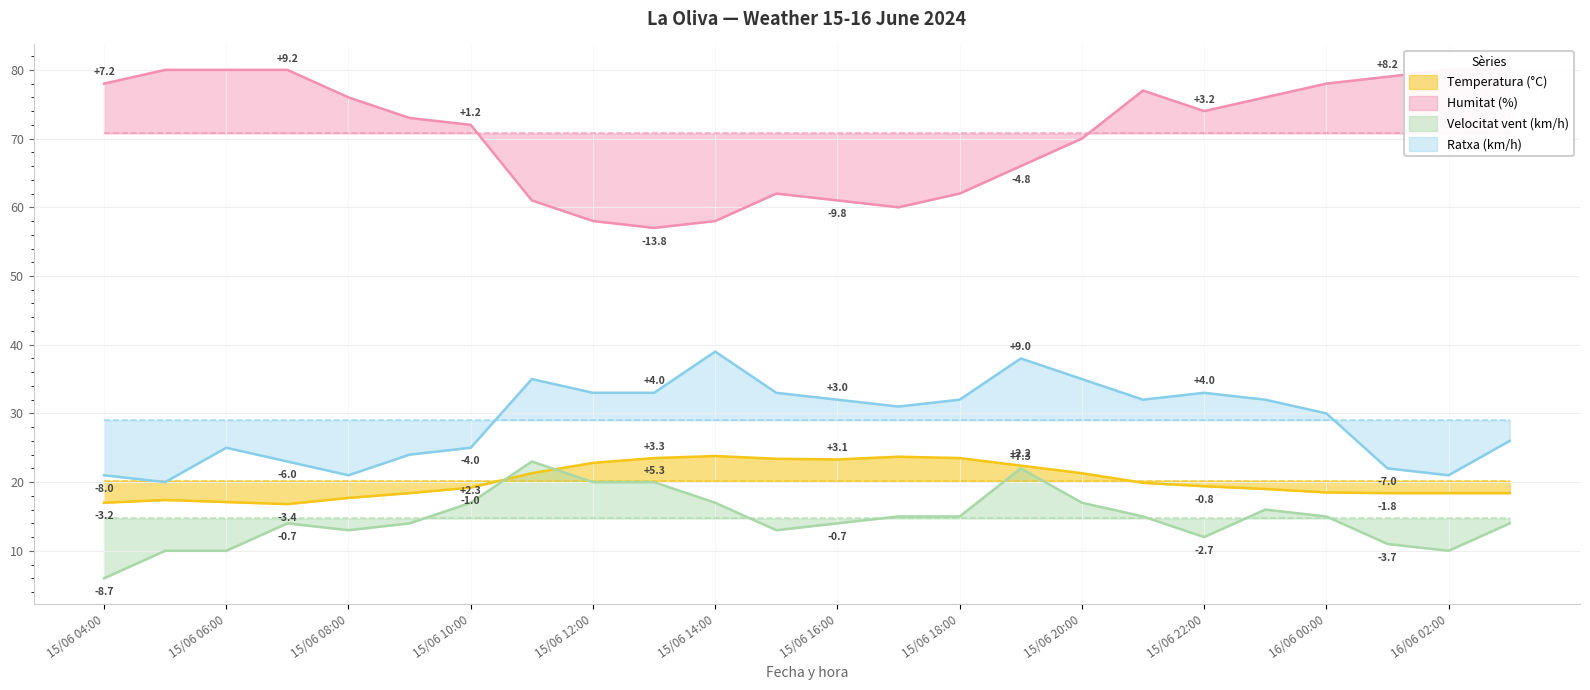

Count the number of data series in this chart.

4